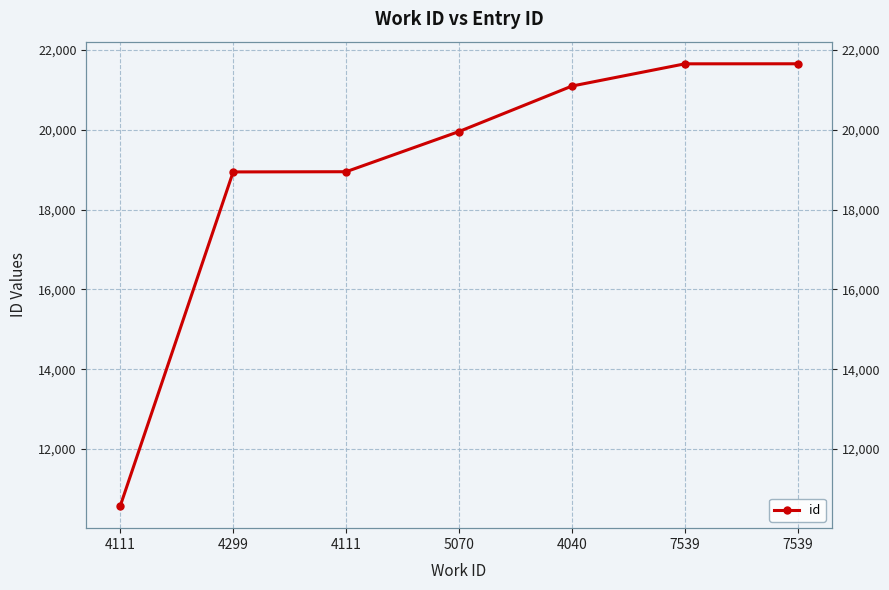

True or false: the data shows 12524 at 7539.

False